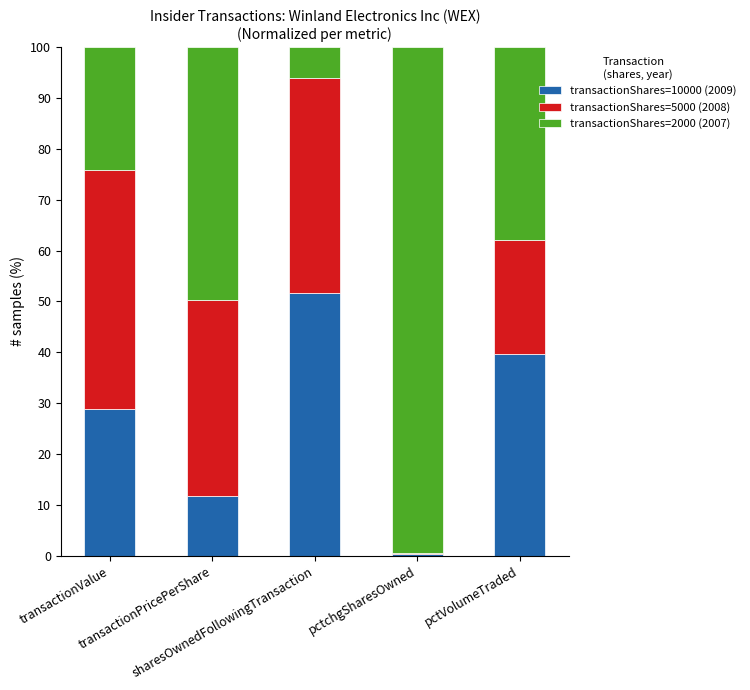

What is the highest value of the transactionShares=10000 (2009) series?

51.7